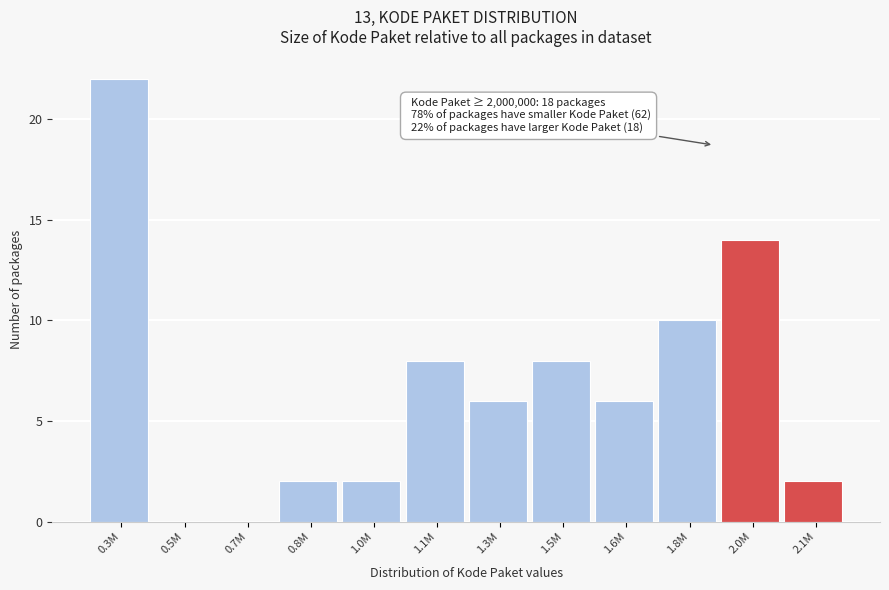

Reading left to right, transcribe all the data shown in this chart.

0.3M=22	0.5M=0	0.7M=0	0.8M=2	1.0M=2	1.1M=8	1.3M=6	1.5M=8	1.6M=6	1.8M=10	2.0M=14	2.1M=2